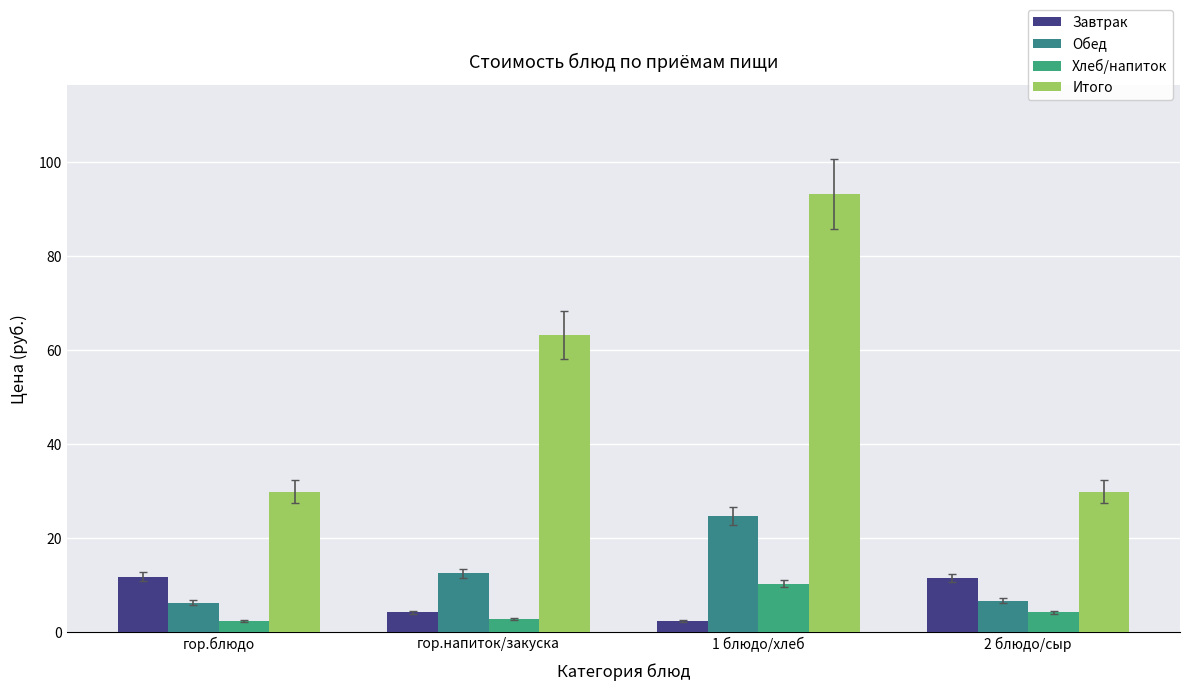

The Обед series shows 36.6 at 1 блюдо/хлеб. True or false?

False